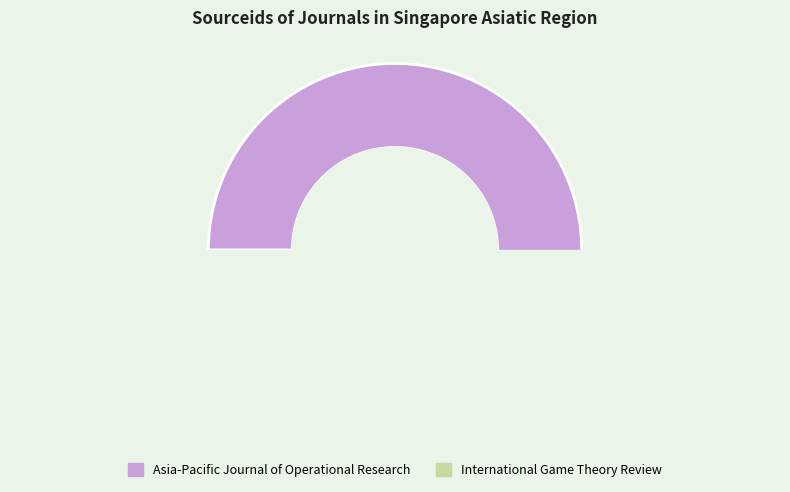

Which slice is the smallest?

International Game Theory Review